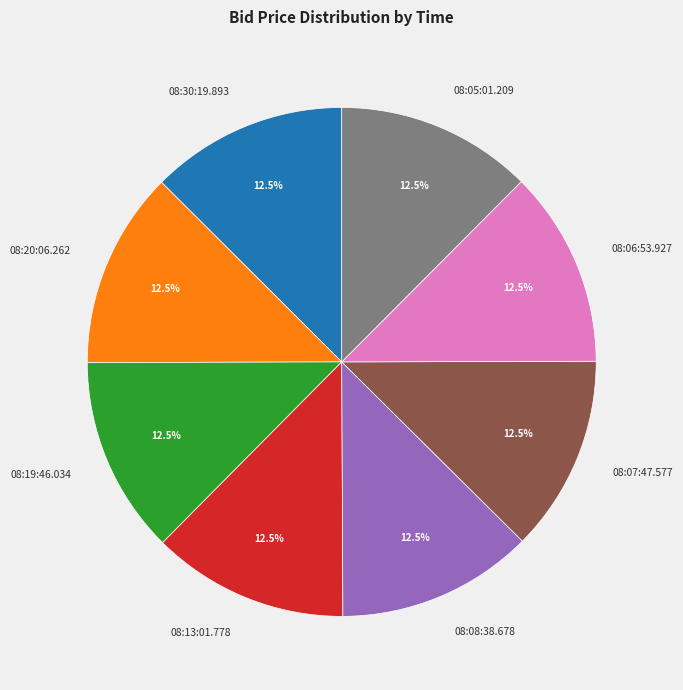

Does 08:30:19.893 account for over 50% of the chart?

No